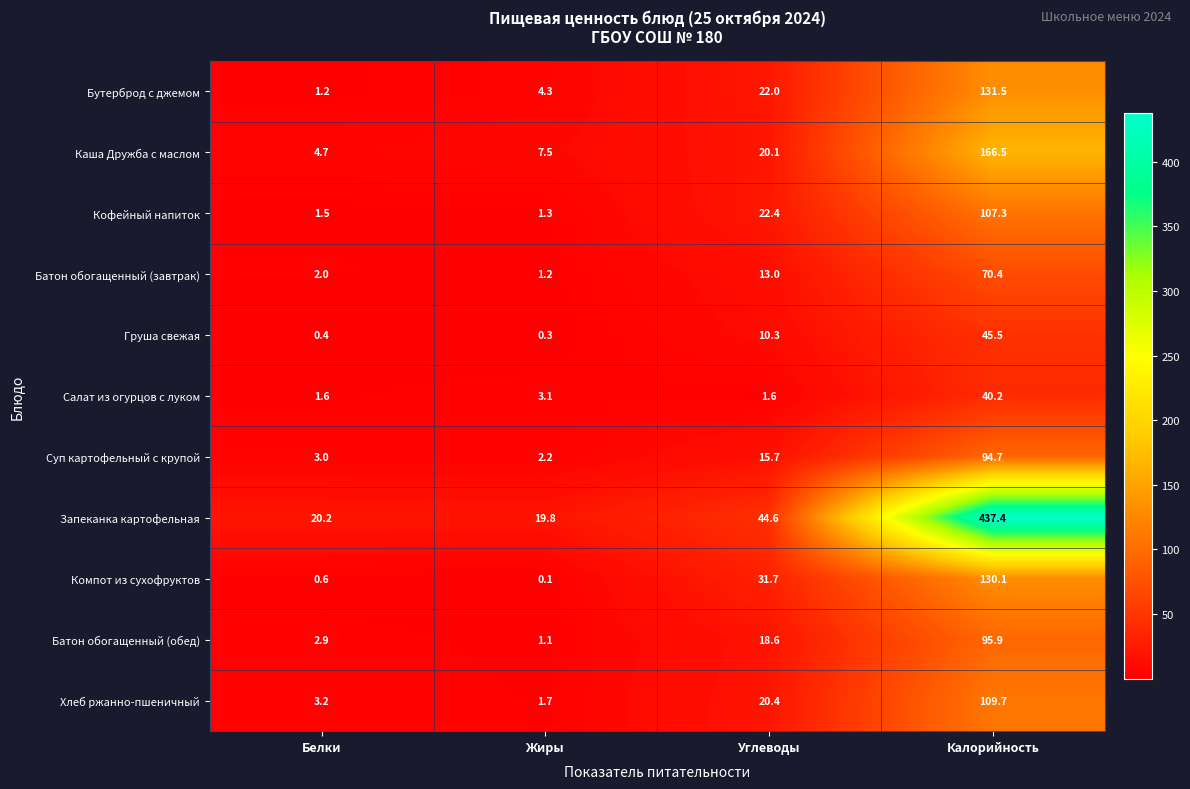

How many data points in Компот из сухофруктов are less than 31?

2